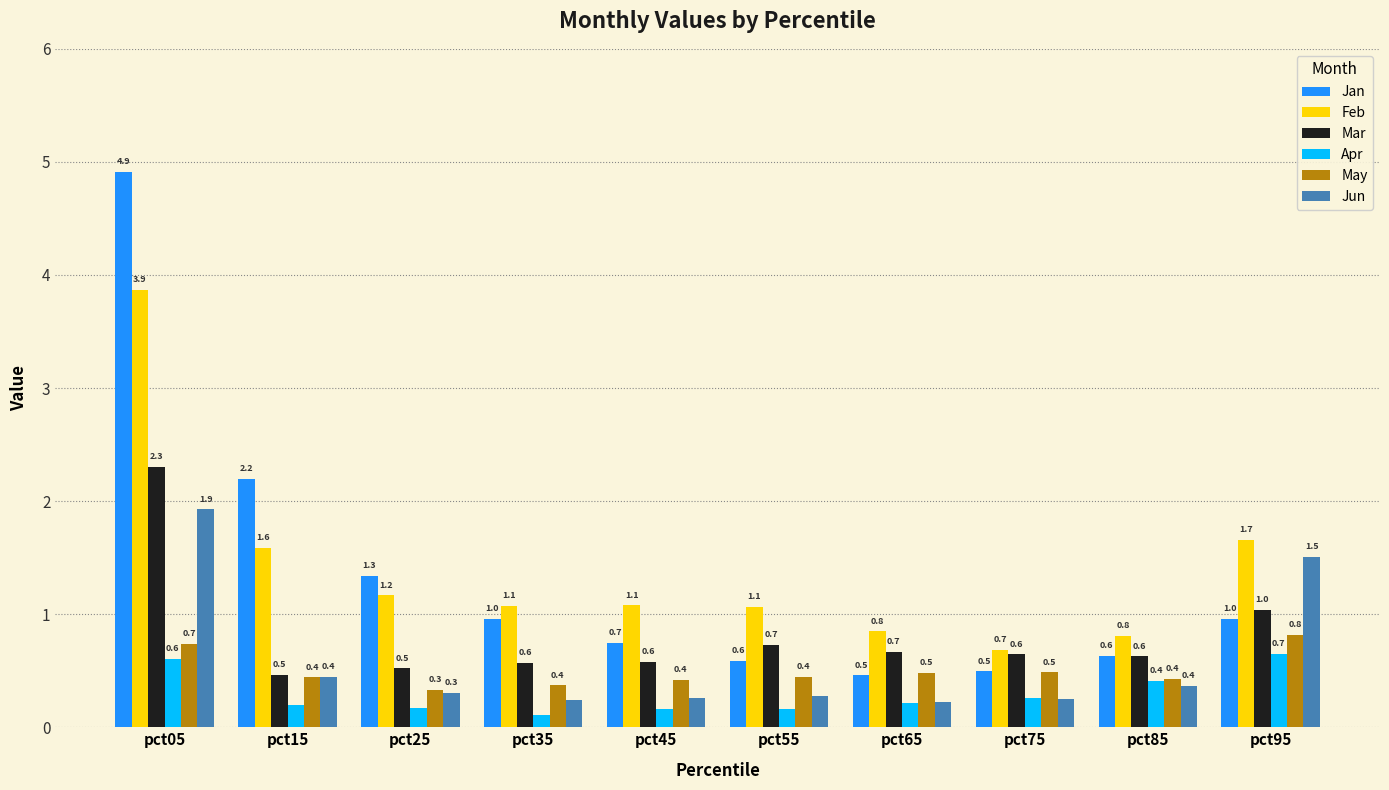

What is the total value across all series at pct25?

3.8